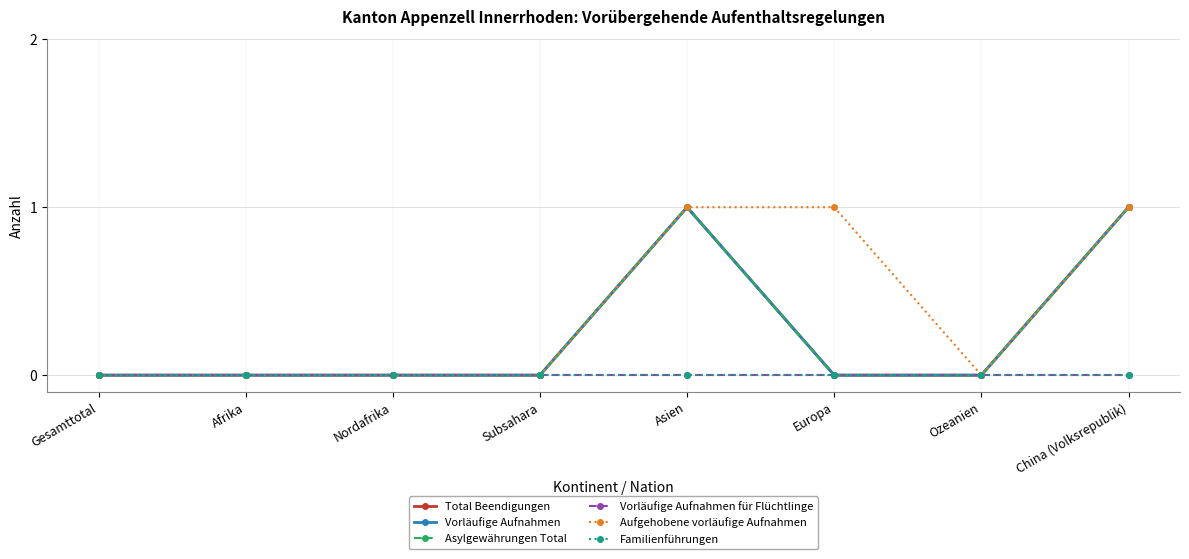

Does the chart have visible grid lines?

Yes